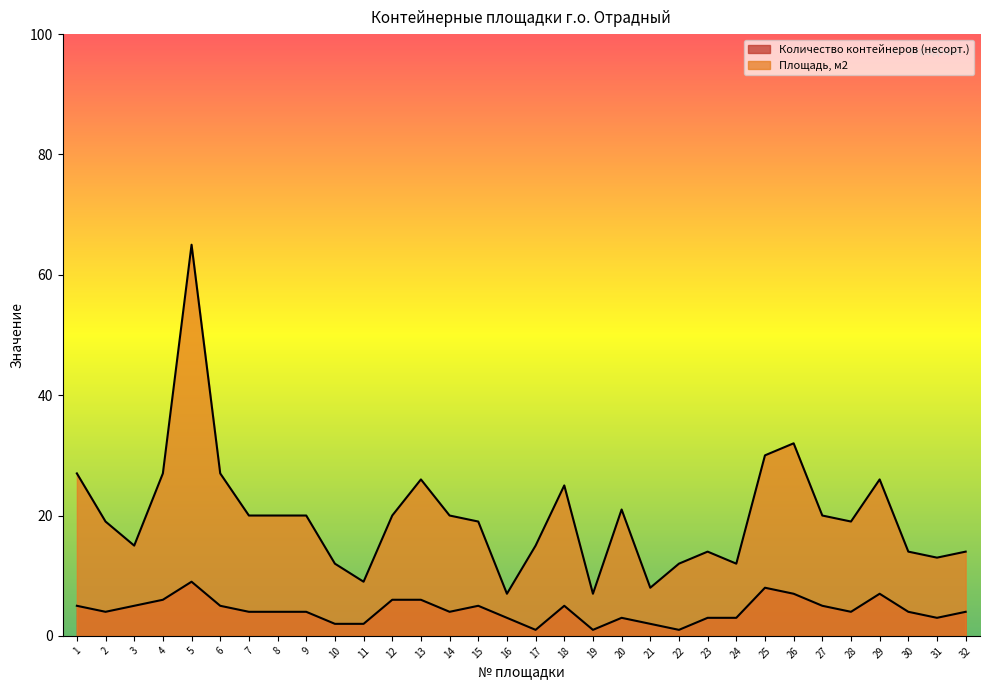

True or false: Площадь, м2 has more than 2 interior local peaks.

True